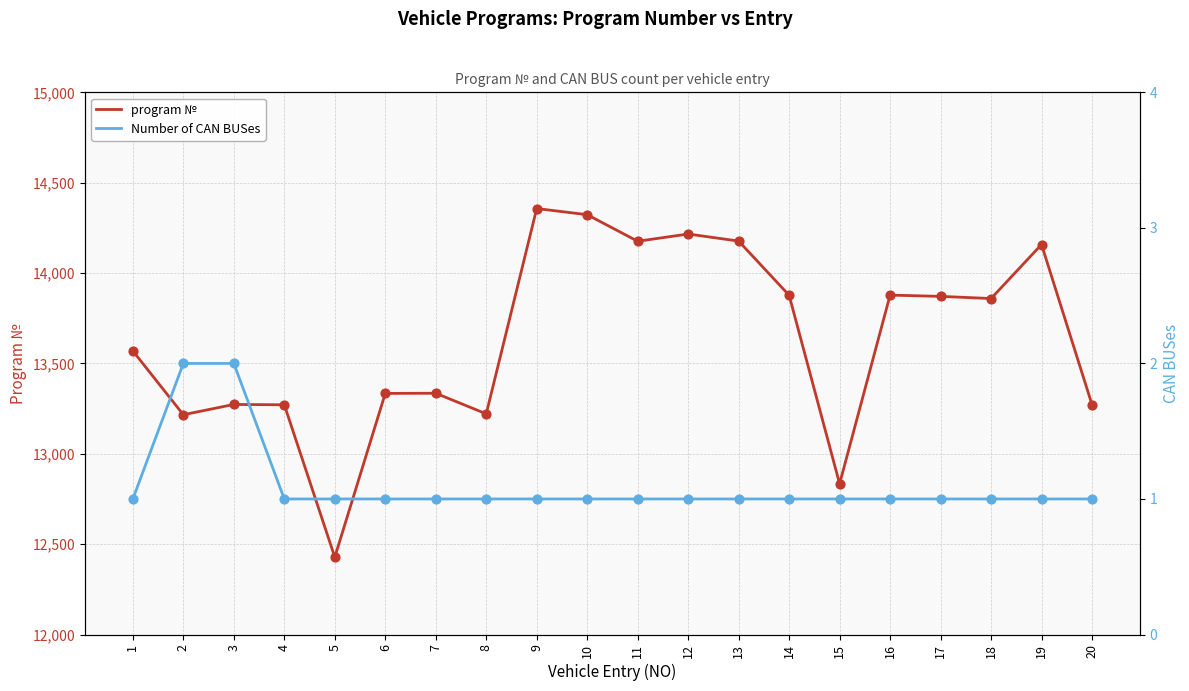

At which category is the sum across all series the highest?

9